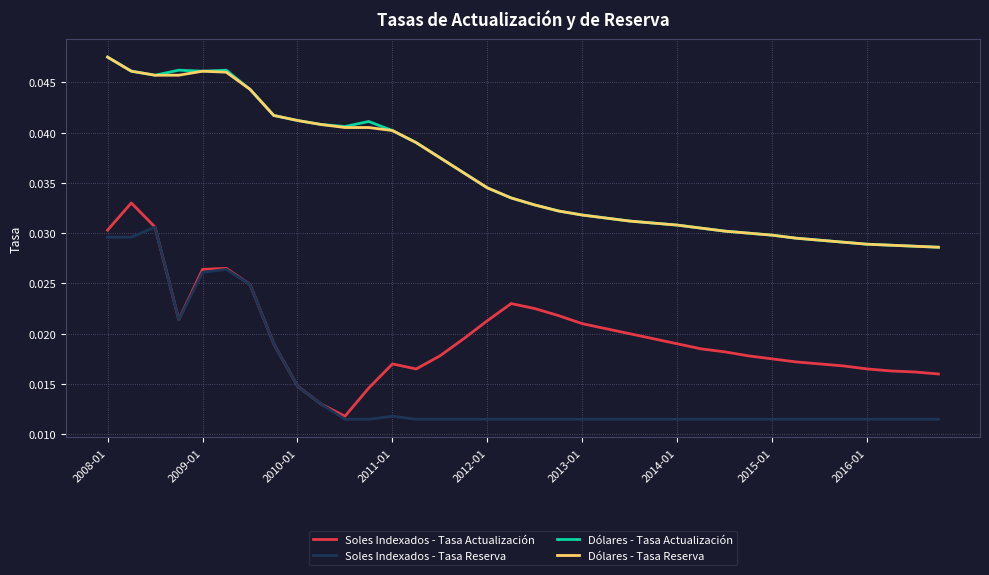

True or false: Soles Indexados - Tasa Actualización and Dólares - Tasa Reserva intersect in this chart.

False